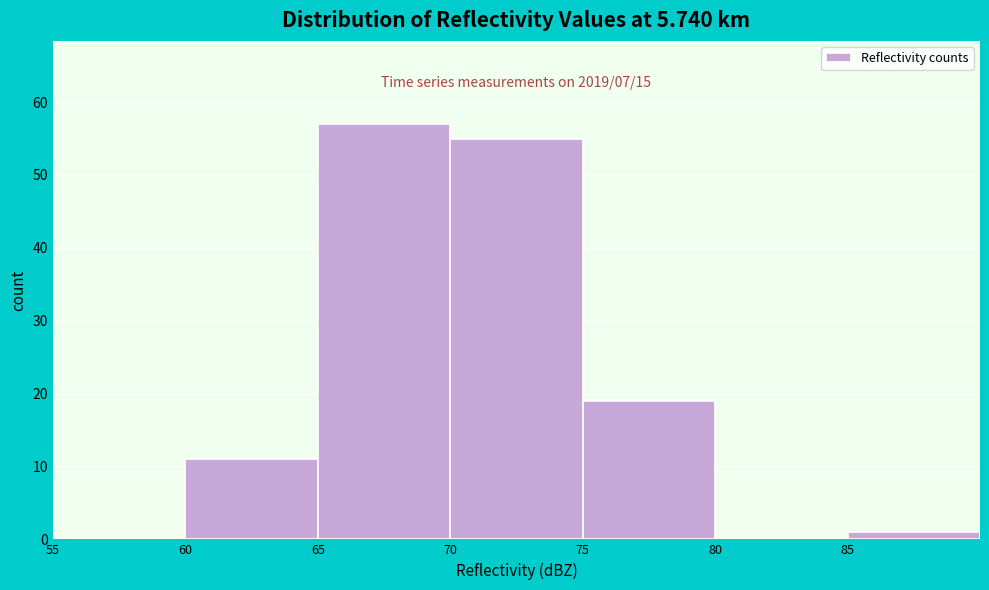

Which range on the x-axis has the tallest bar?

65 to 70